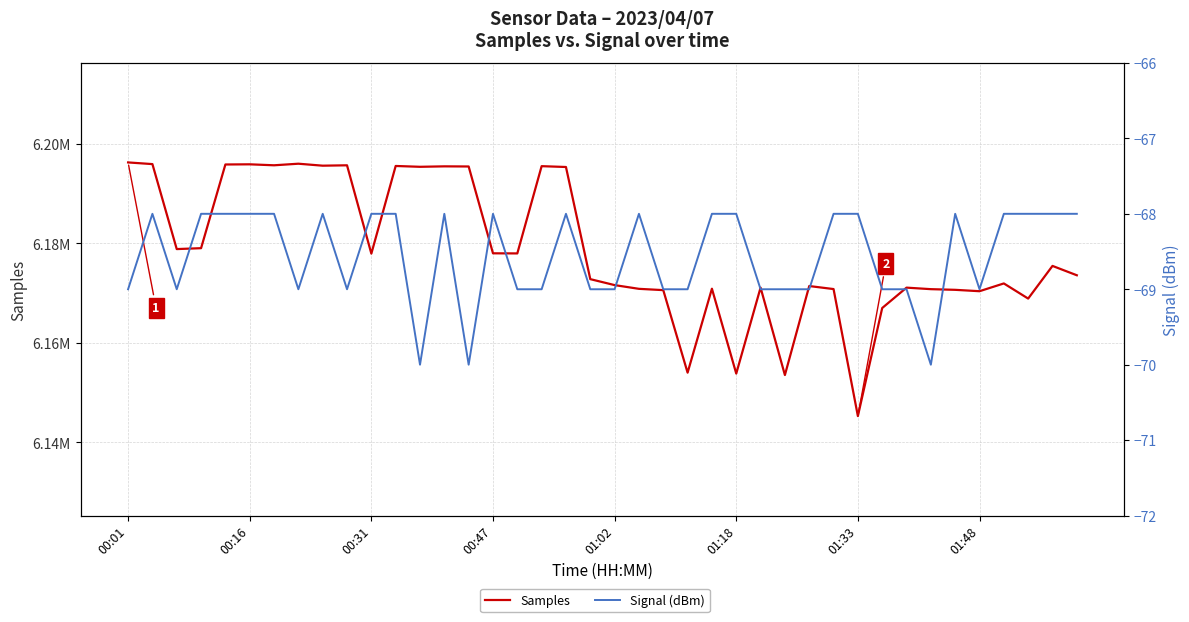

True or false: Samples and Signal (dBm) intersect in this chart.

False